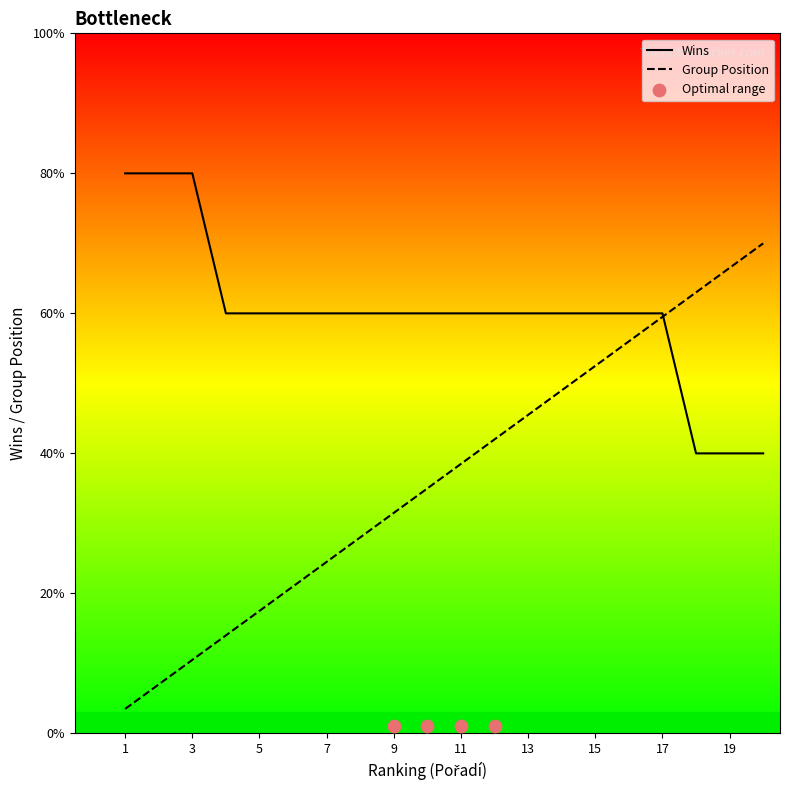

At which category is the sum across all series the highest?

17